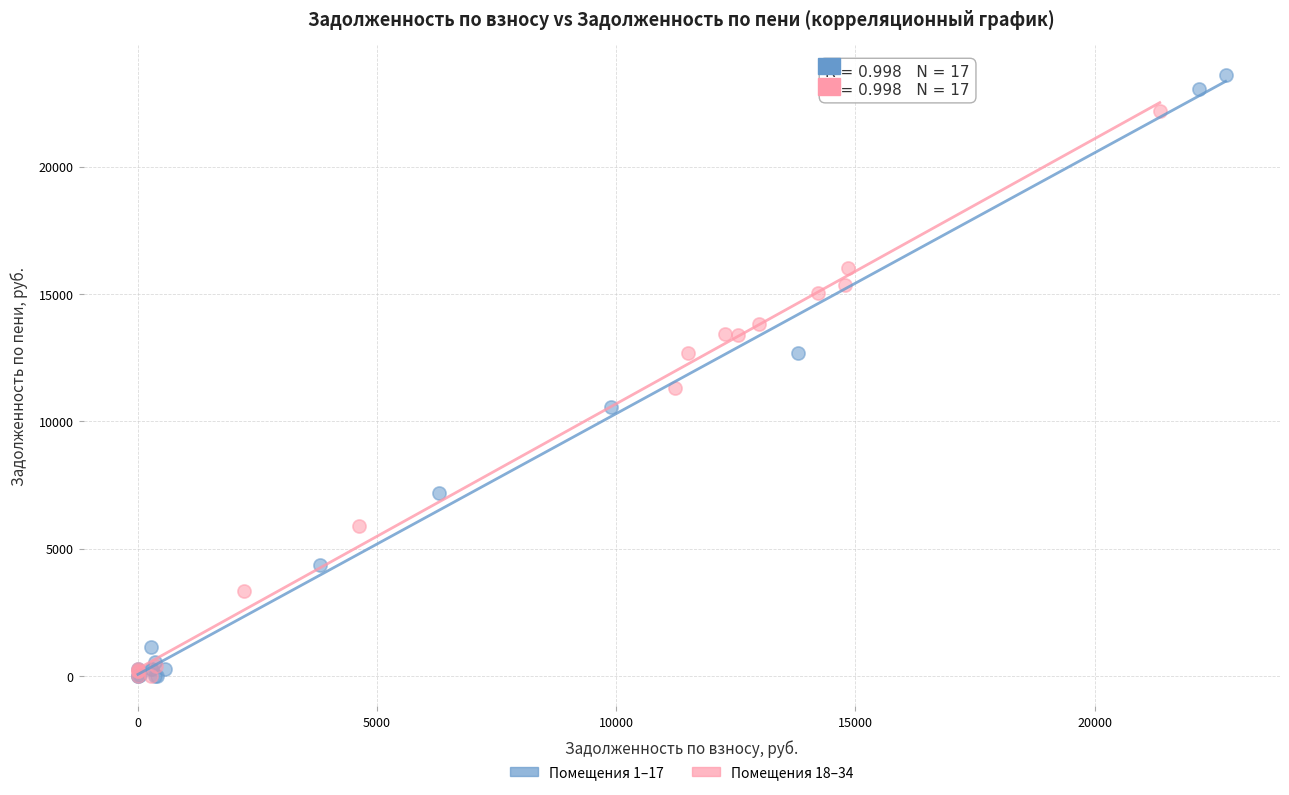

Which series has the widest spread of Y values?

Помещения 1–17